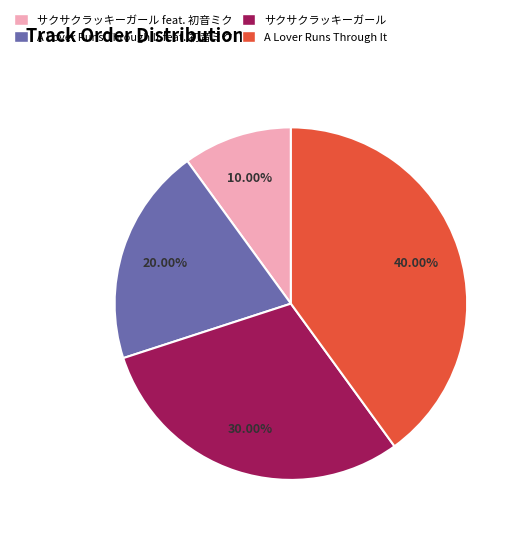

To the nearest percent, what is the difference between the largest and smallest slice percentages?

30%